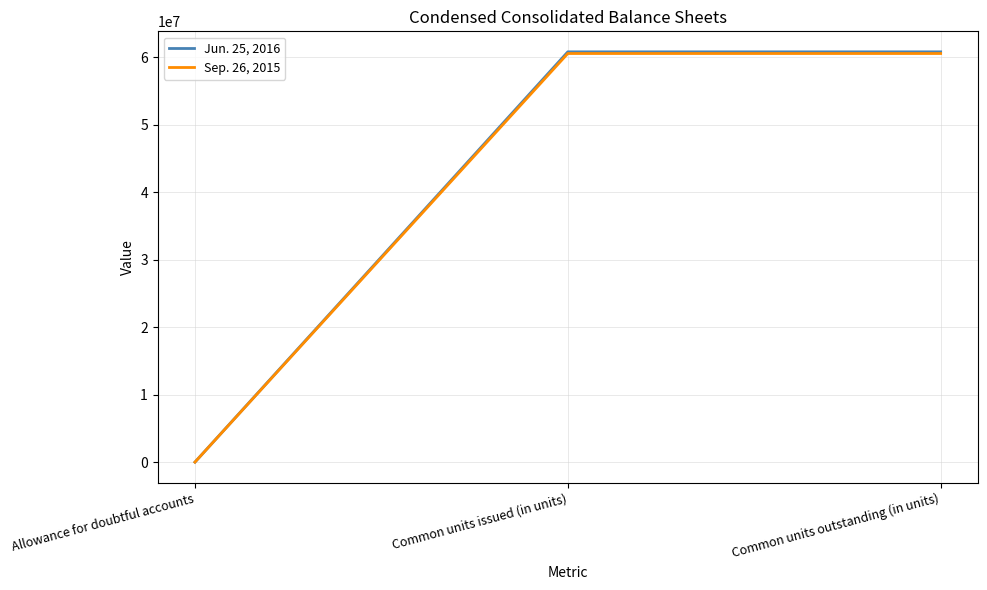

What is the greatest value displayed?

60776271